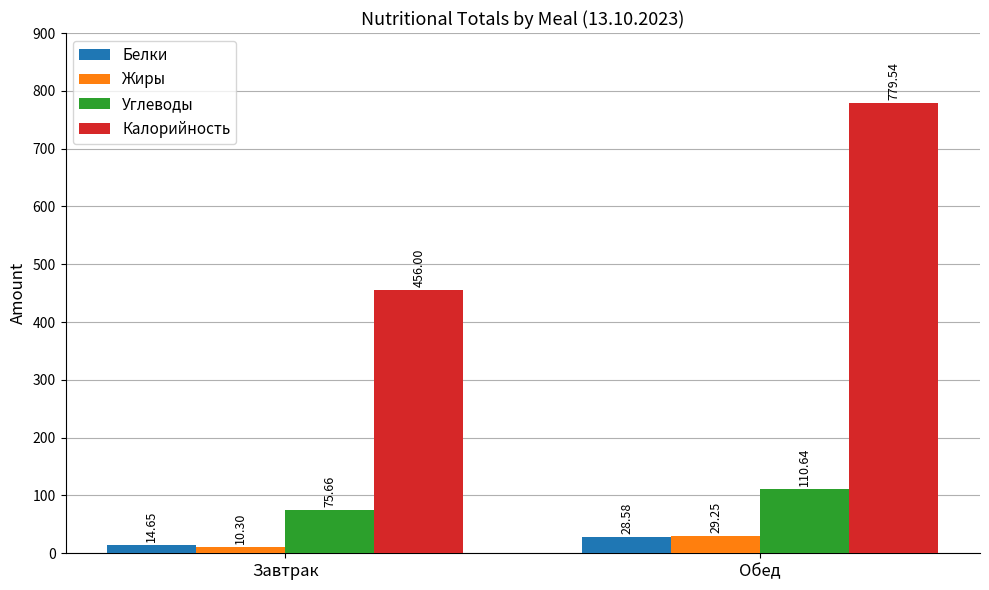

Which series changed the most between Завтрак and Обед?

Калорийность